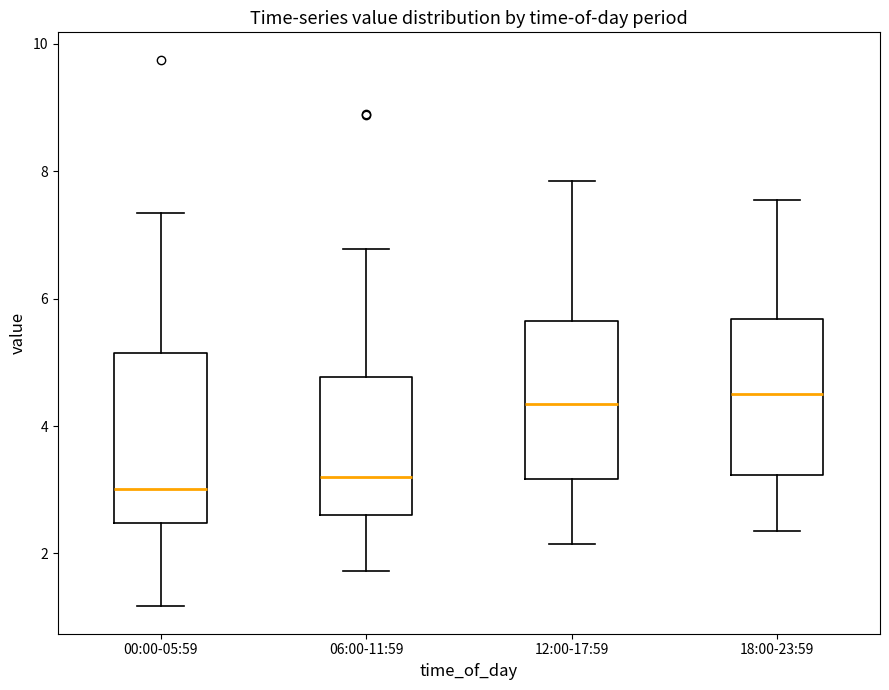

Where is the upper edge of the box for 18:00-23:59 on the y-axis? The values are not printed on the chart, so give them approximately, as read against the axis.

5.6